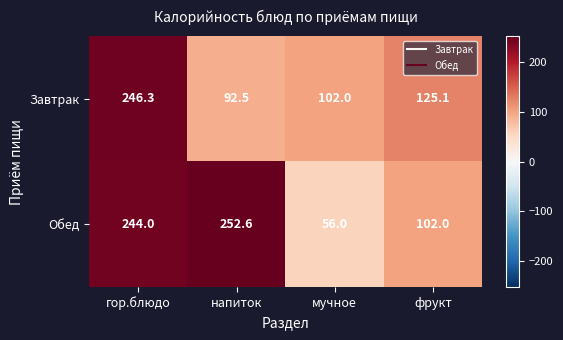

Between мучное and фрукт, which series saw the biggest shift?

Обед